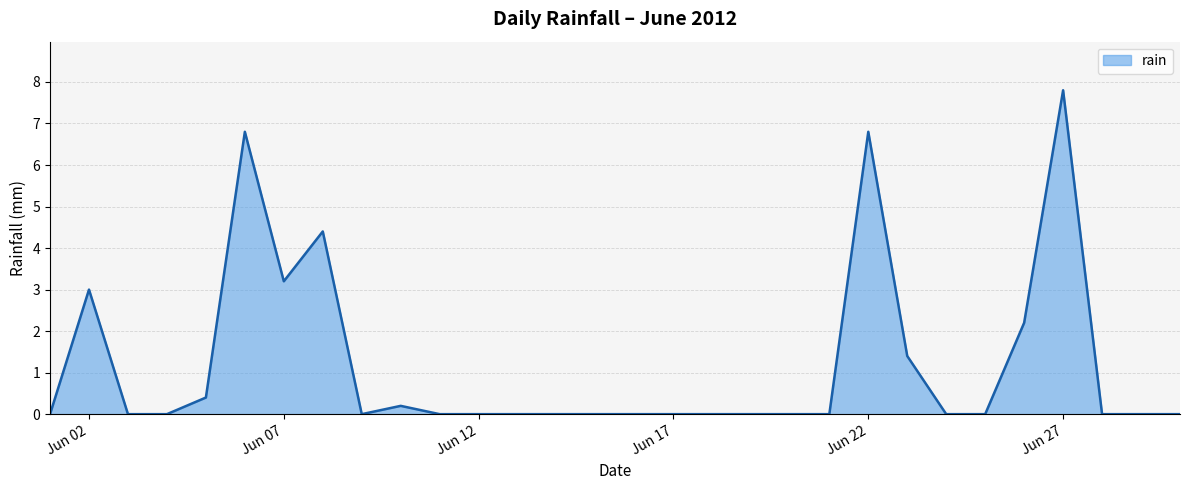

How many lines are shown in the chart?

1